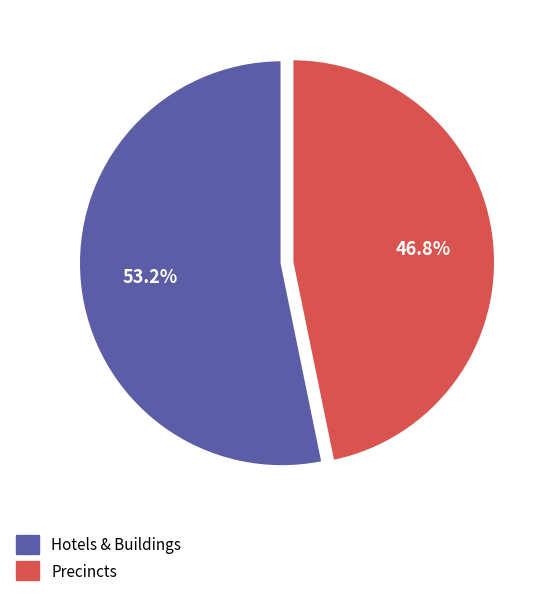

To the nearest percent, what is the average slice percentage?

50%